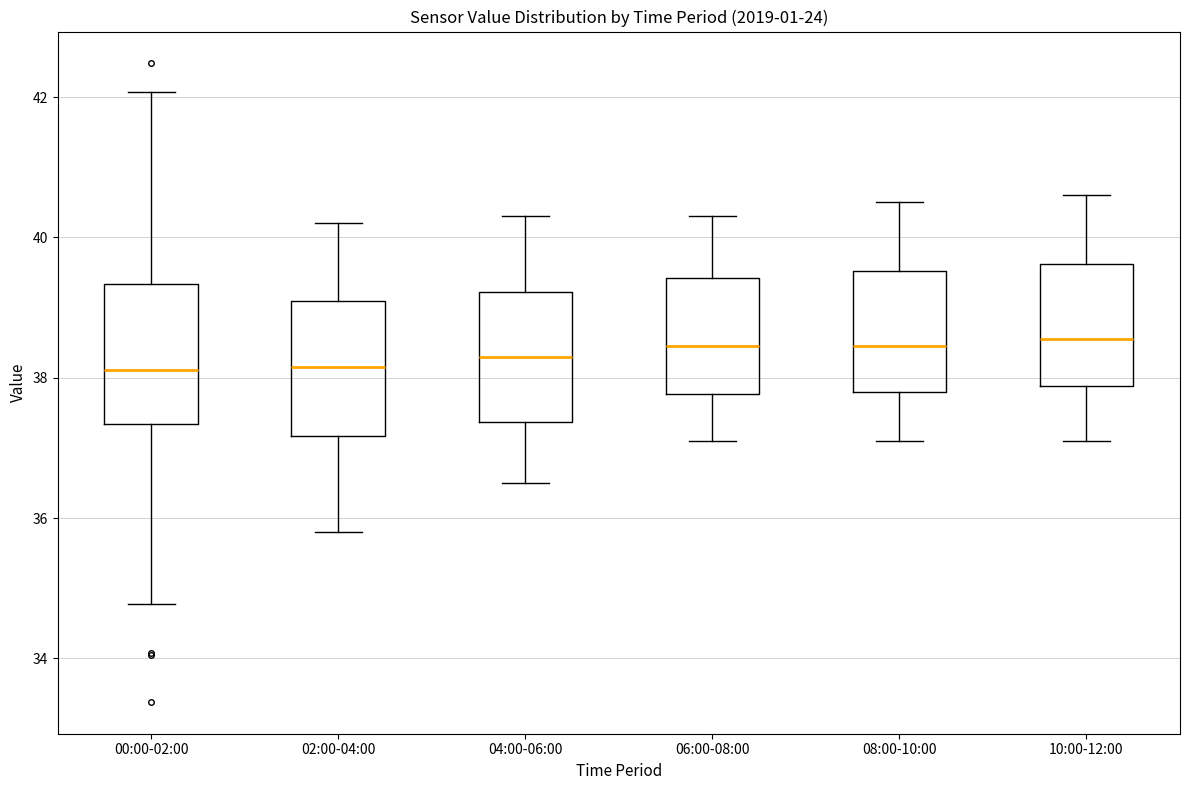

Reading left to right, read every box against the y-axis: the position of its median line, the range the box covers, and the ends of its whiskers. The values are not printed on the chart, so give them approximately, as read against the axis.

00:00-02:00: median 38.2, box 37.4 to 39.4, whiskers 34.8 to 42.0
02:00-04:00: median 38.2, box 37.2 to 39.2, whiskers 35.8 to 40.2
04:00-06:00: median 38.4, box 37.4 to 39.2, whiskers 36.6 to 40.4
06:00-08:00: median 38.4, box 37.8 to 39.4, whiskers 37.2 to 40.4
08:00-10:00: median 38.4, box 37.8 to 39.6, whiskers 37.2 to 40.6
10:00-12:00: median 38.6, box 37.8 to 39.6, whiskers 37.2 to 40.6